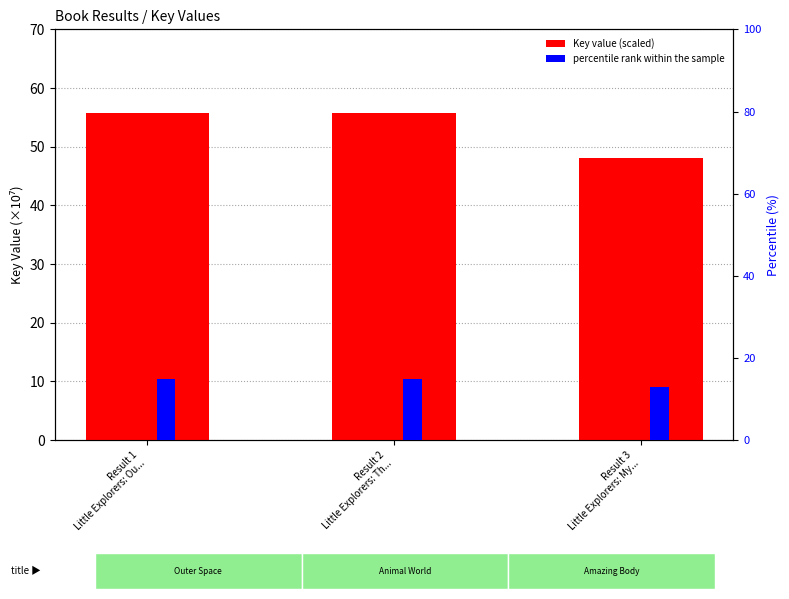

Does the chart contain any negative values?

No